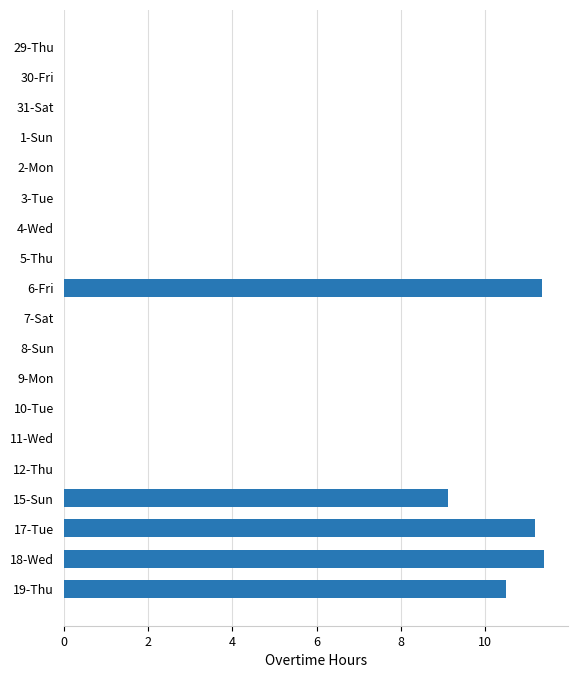

What is the maximum value shown in the chart?

11.4